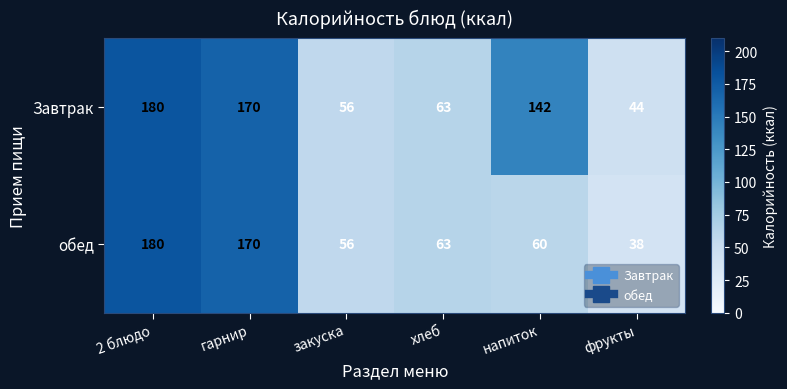

The value of обед at 2 блюдо is 180. True or false?

True